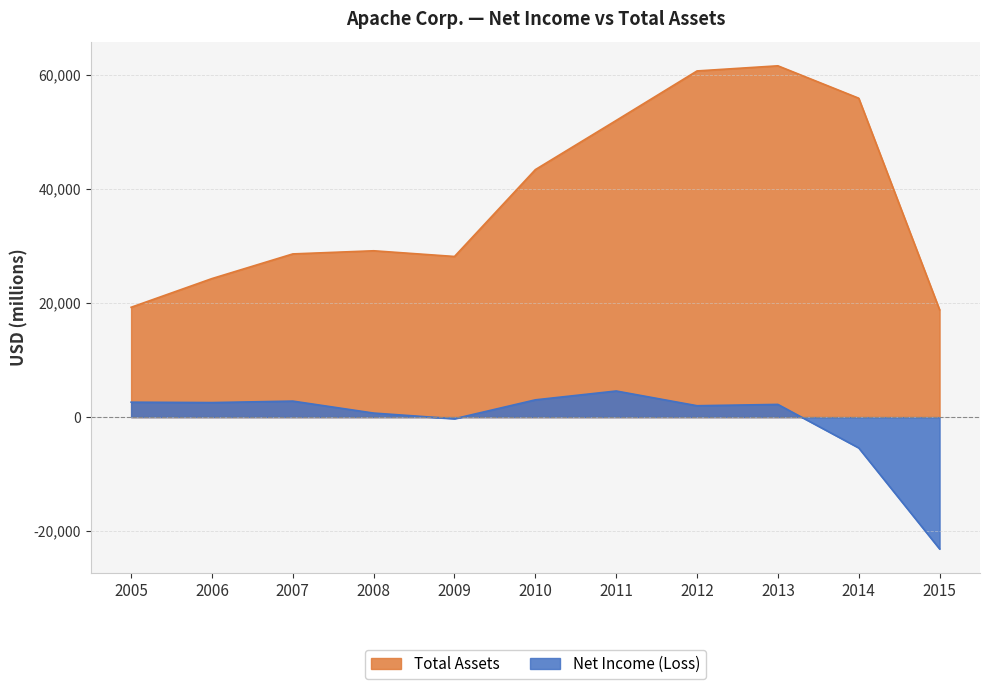

Between 2005 and 2015, which is larger?

2005